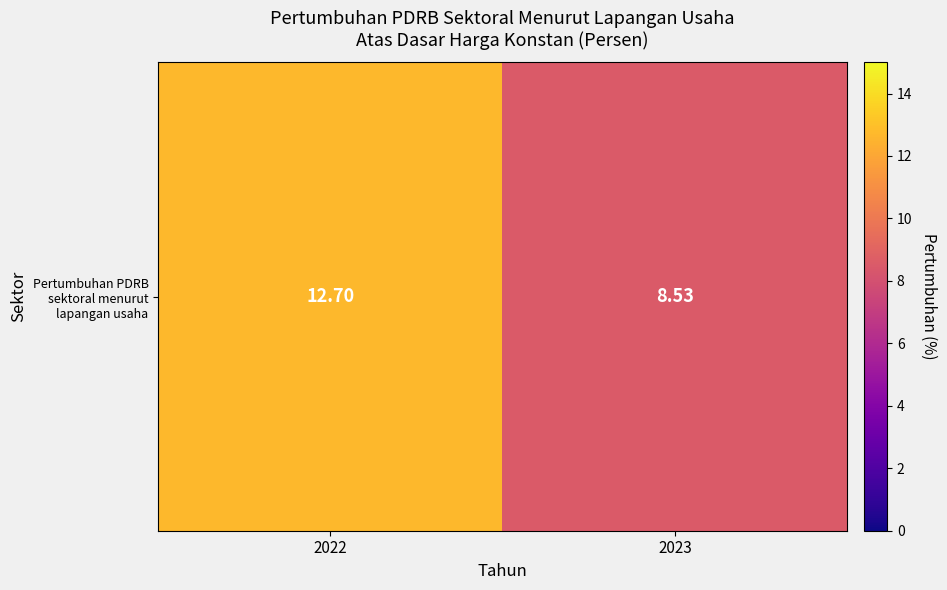

Reading left to right, list all the values displayed in this chart.

2022=12.7	2023=8.5